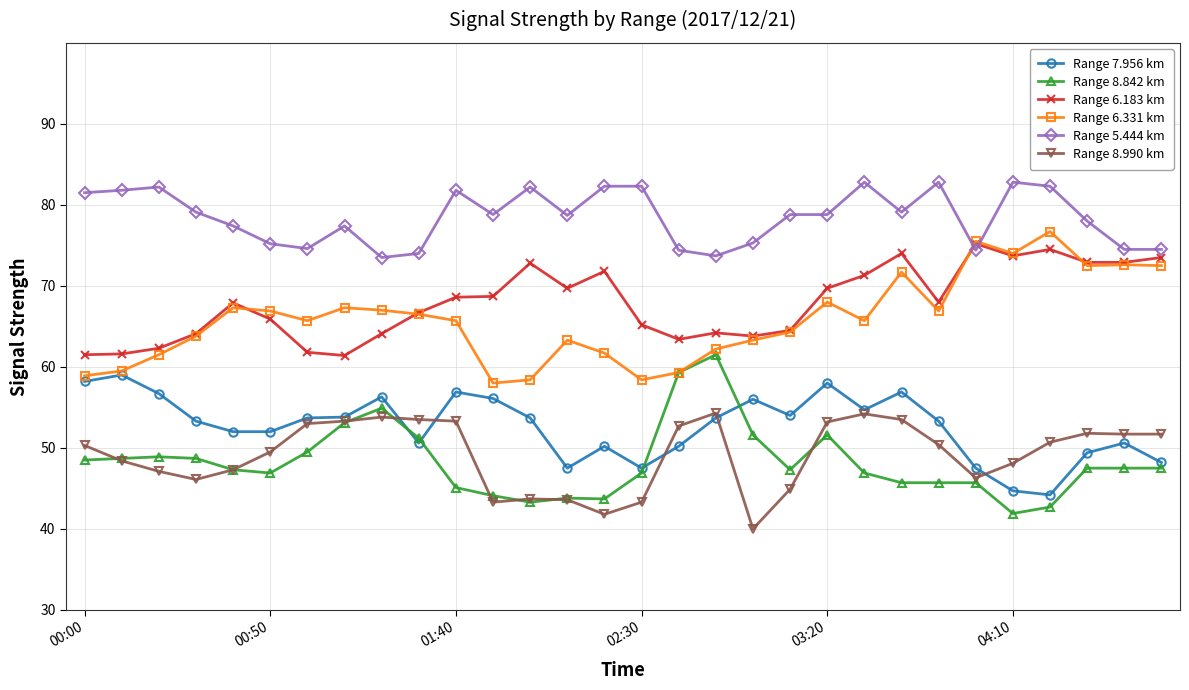

What are all the series names shown in the legend?

Range 7.956 km, Range 8.842 km, Range 6.183 km, Range 6.331 km, Range 5.444 km, Range 8.990 km